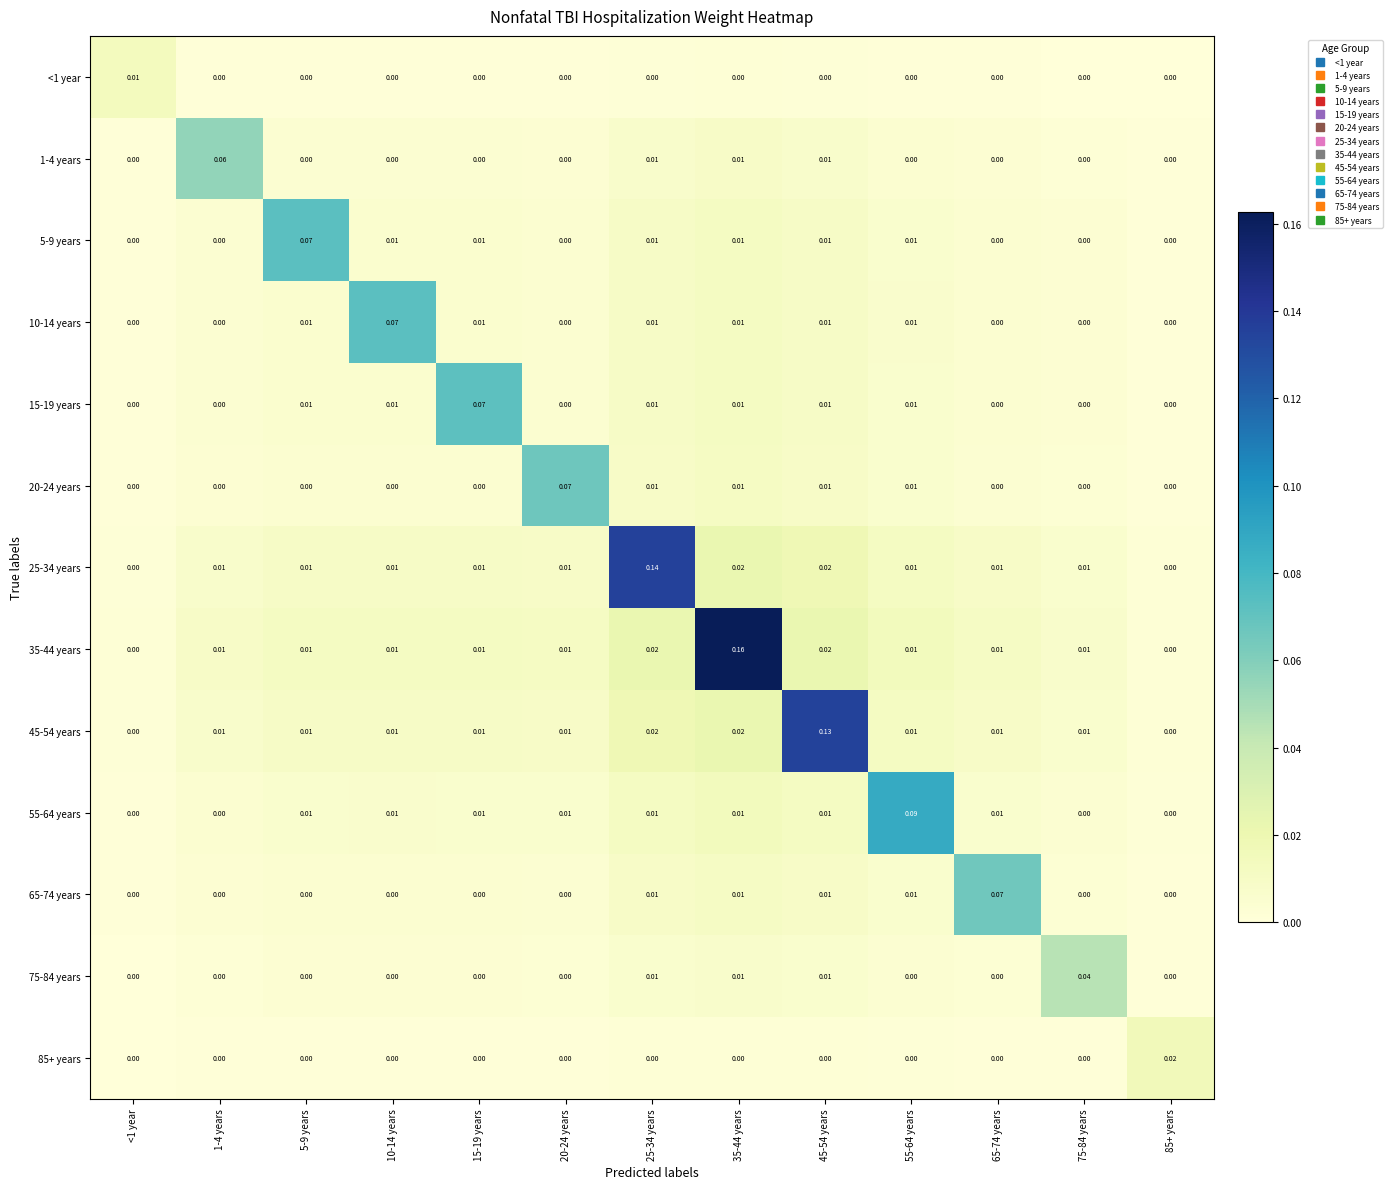

How many series are shown in this chart?

13